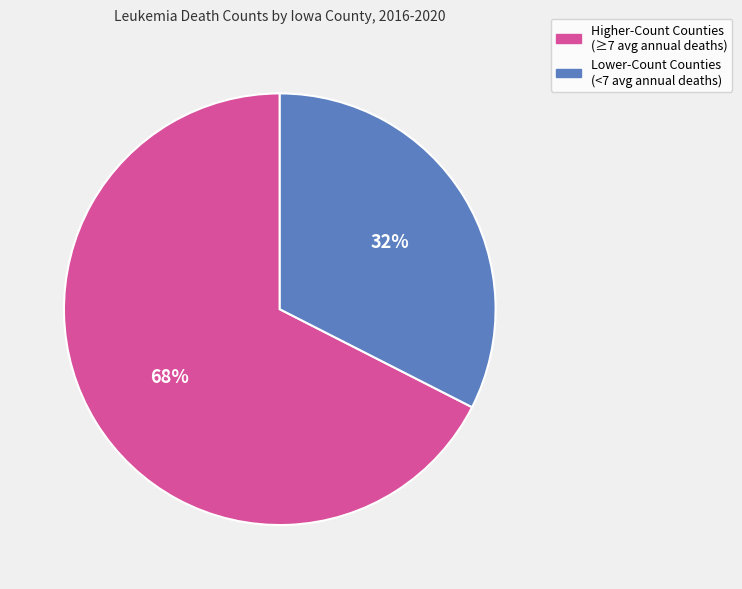

Does any single category account for the majority?

Yes